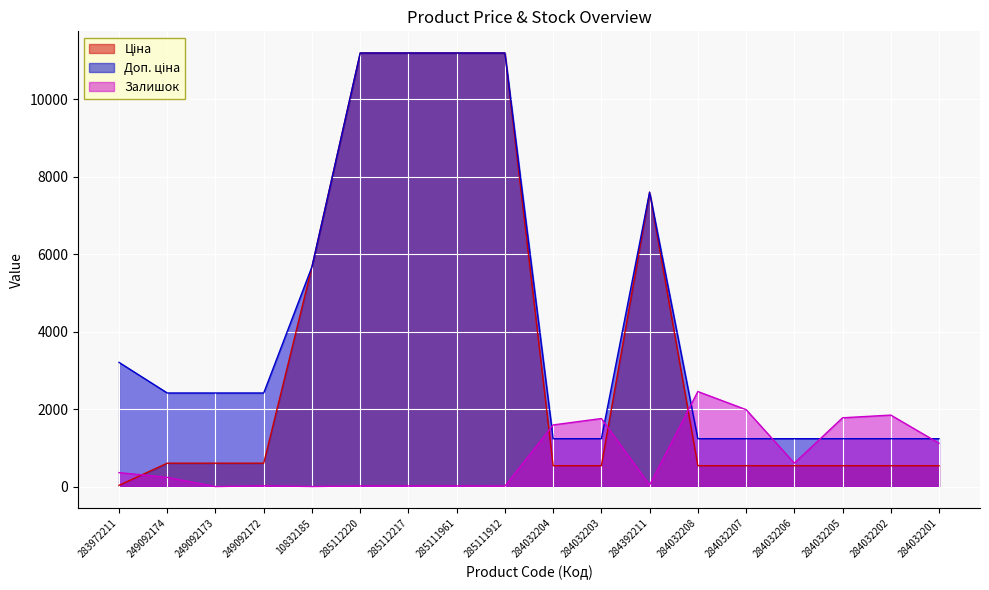

Is the value of Доп. ціна at 284032203 greater than the value of Залишок at 10832185?

Yes